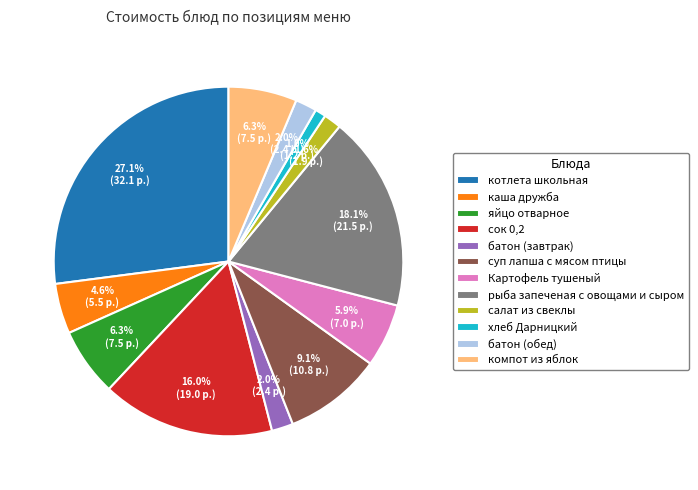

Does батон (обед) account for over 50% of the chart?

No